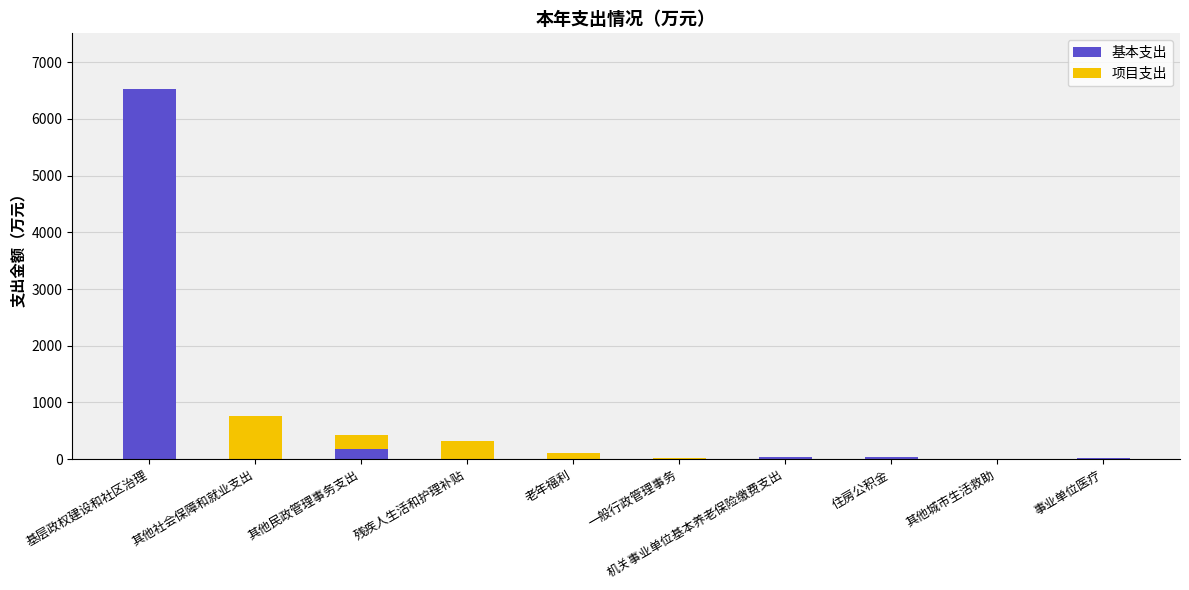

What is the total value across all series at 残疾人生活和护理补贴?

314.2